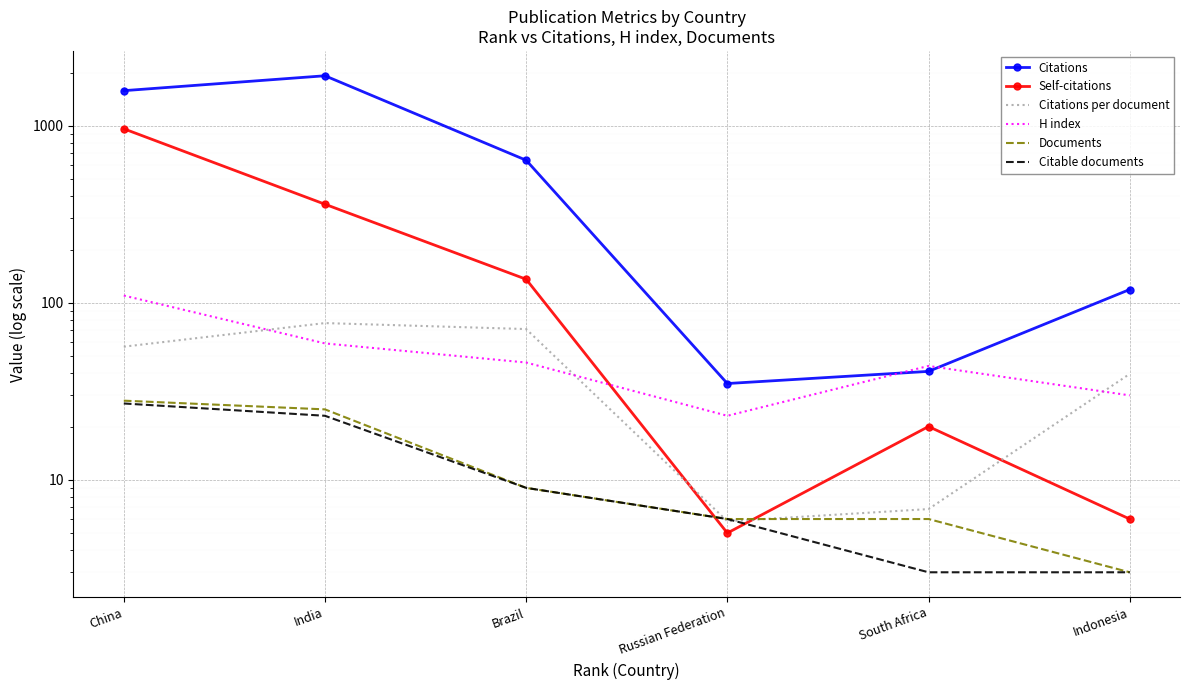

Which series has the widest spread of values?

Citations